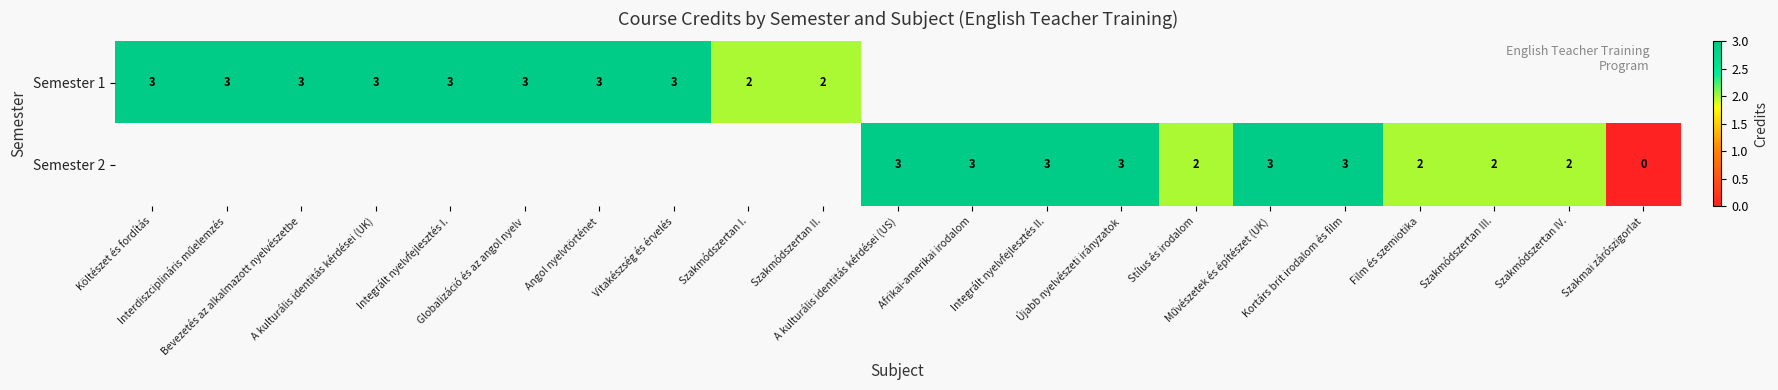

At how many categories does at least one series exceed 0?

20